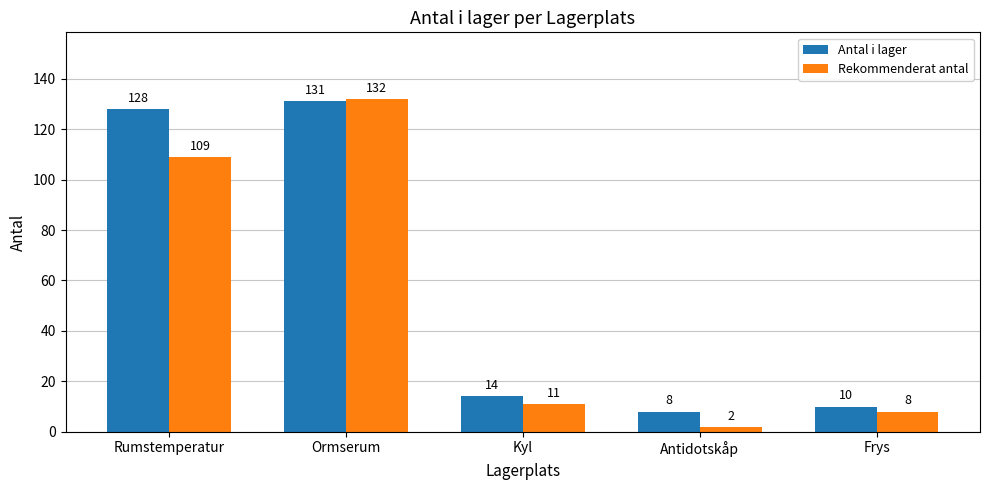

What is the highest value of the Rekommenderat antal series?

132